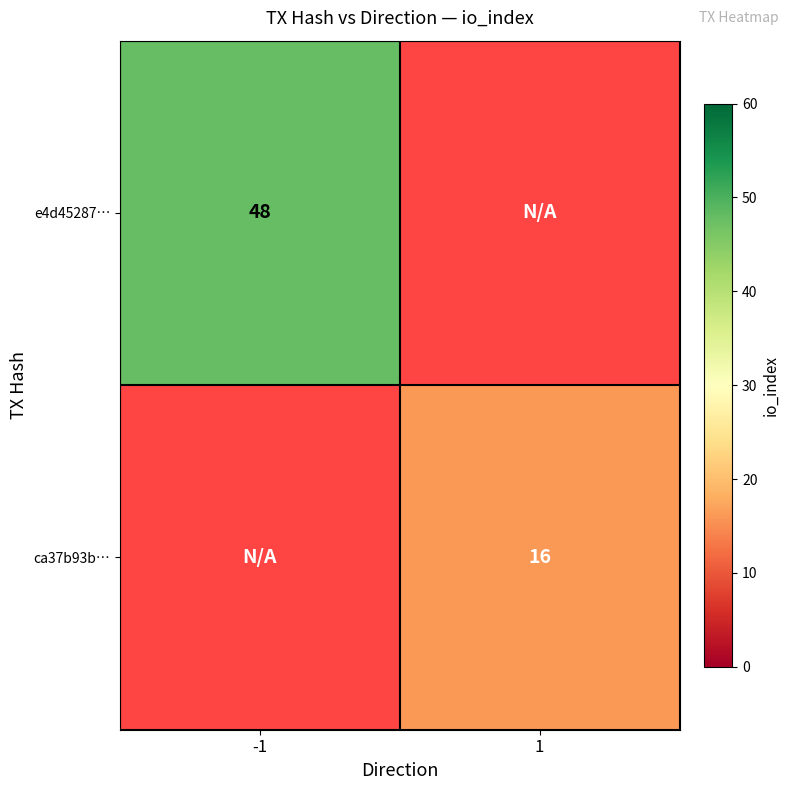

The value of ca37b93b… at 1 is 27. True or false?

False